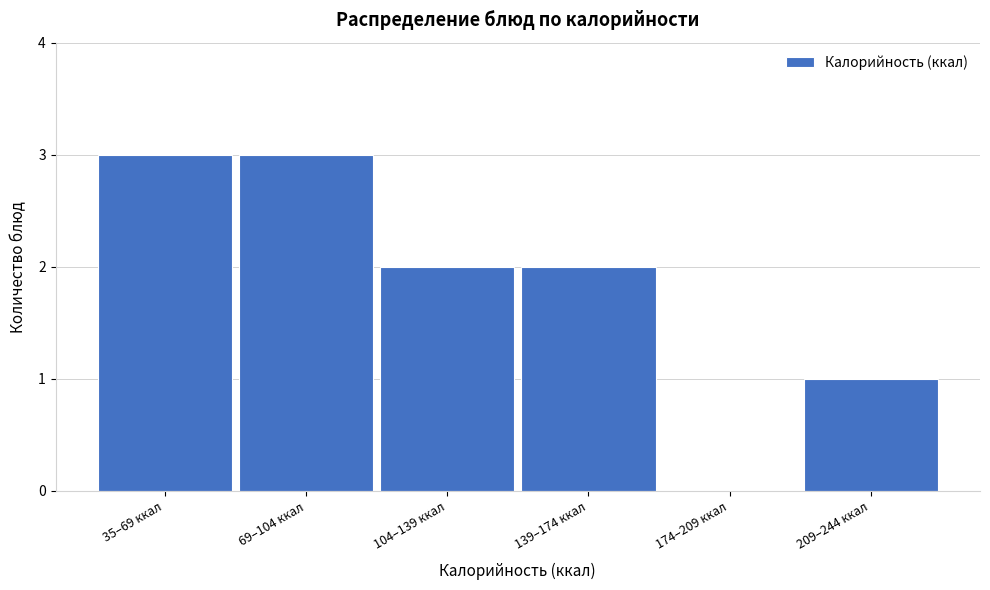

Reading left to right, extract all data points from this chart.

35–69 ккал=3	69–104 ккал=3	104–139 ккал=2	139–174 ккал=2	174–209 ккал=0	209–244 ккал=1